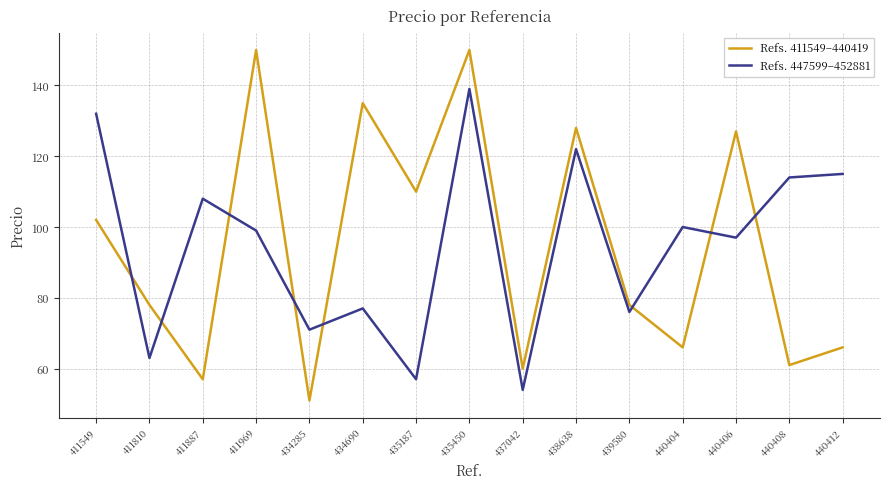

Between 440406 and 440408, which series saw the biggest shift?

Refs. 411549–440419